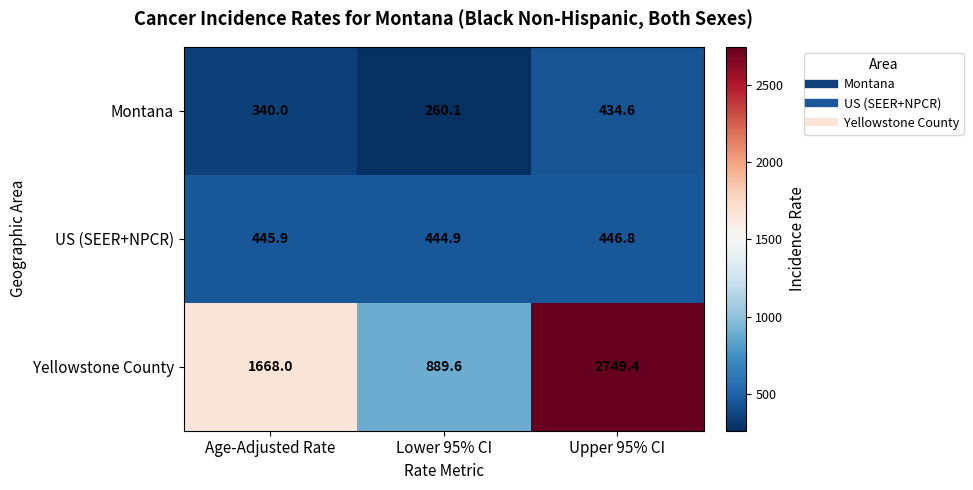

What is the sum of all US (SEER+NPCR) values?

1337.6